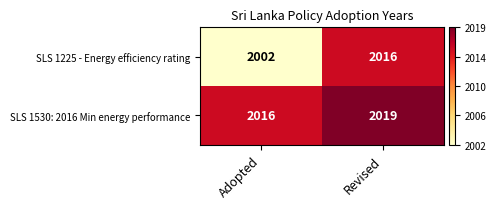

Which series has the widest spread of values?

SLS 1225 - Energy efficiency rating